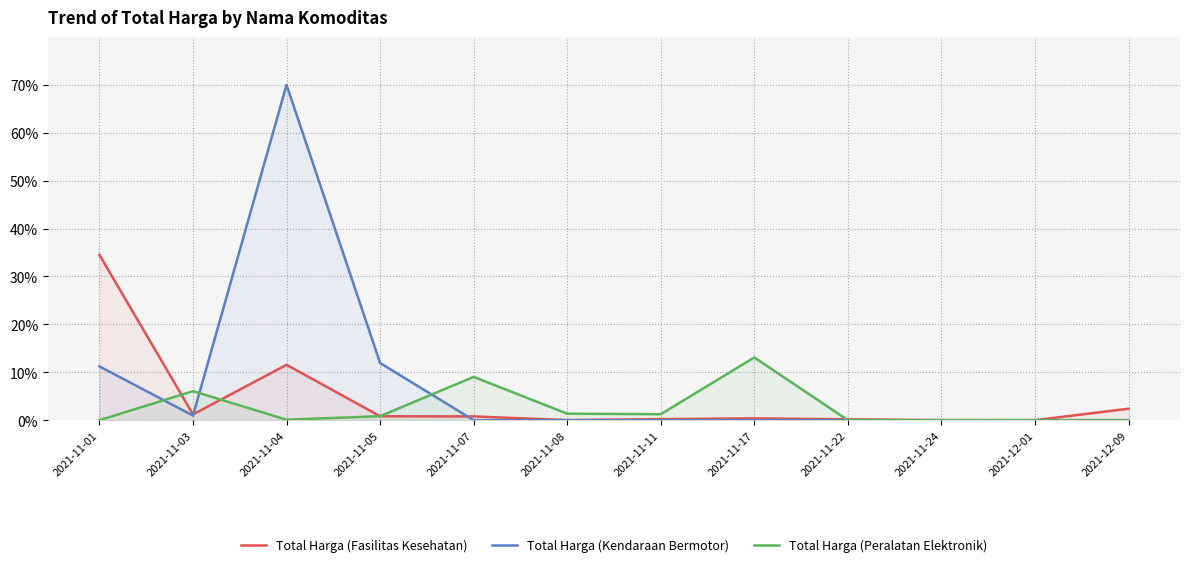

At which category is the sum across all series the highest?

2021-11-04